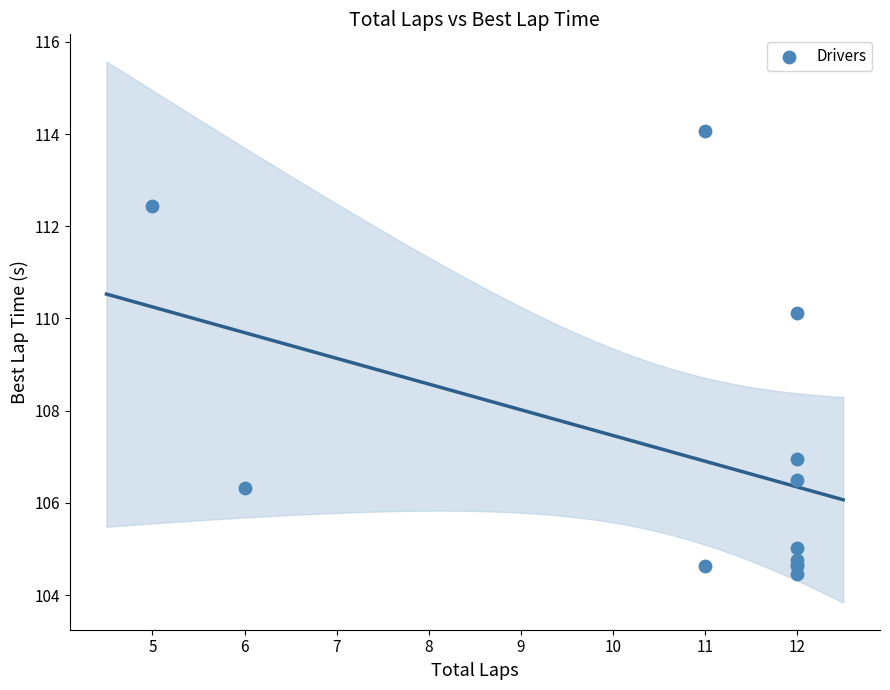

What Y value in the scatter plot is closest to 109?

110.1